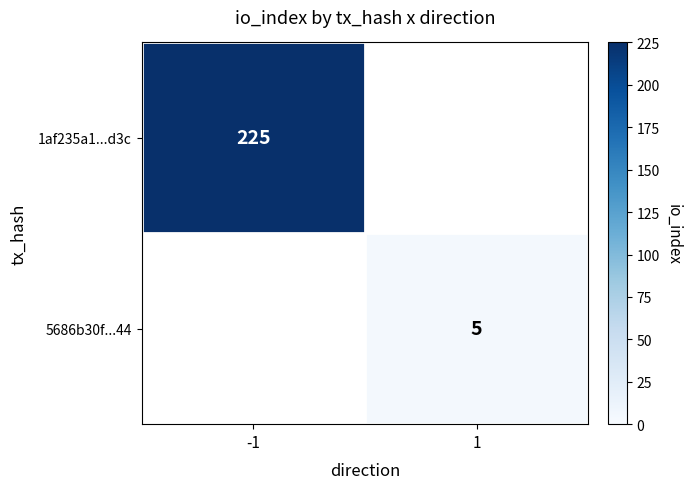

At how many categories does at least one series exceed 28?

1